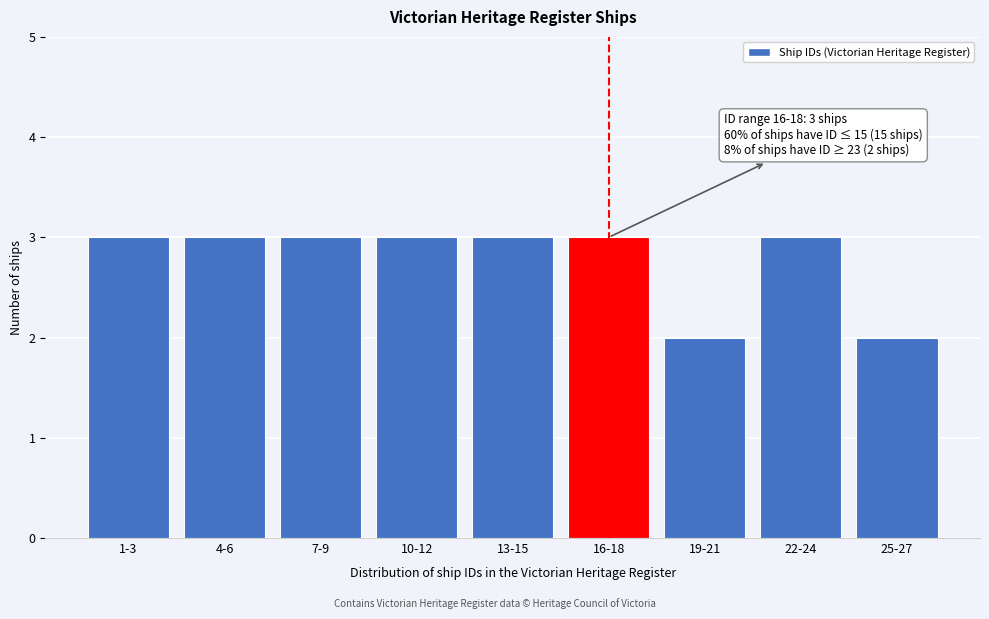

Reading left to right, what are all the values shown in this chart?

3	3	3	3	3	3	2	3	2